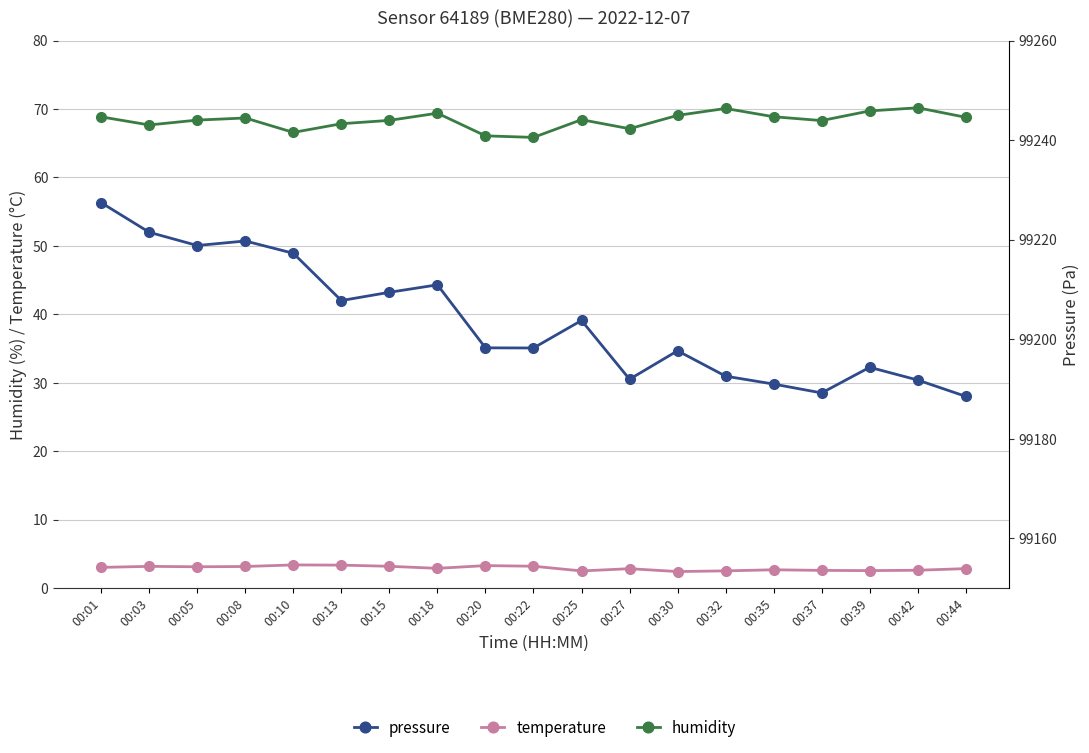

Read the temperature value at 00:32.

2.5